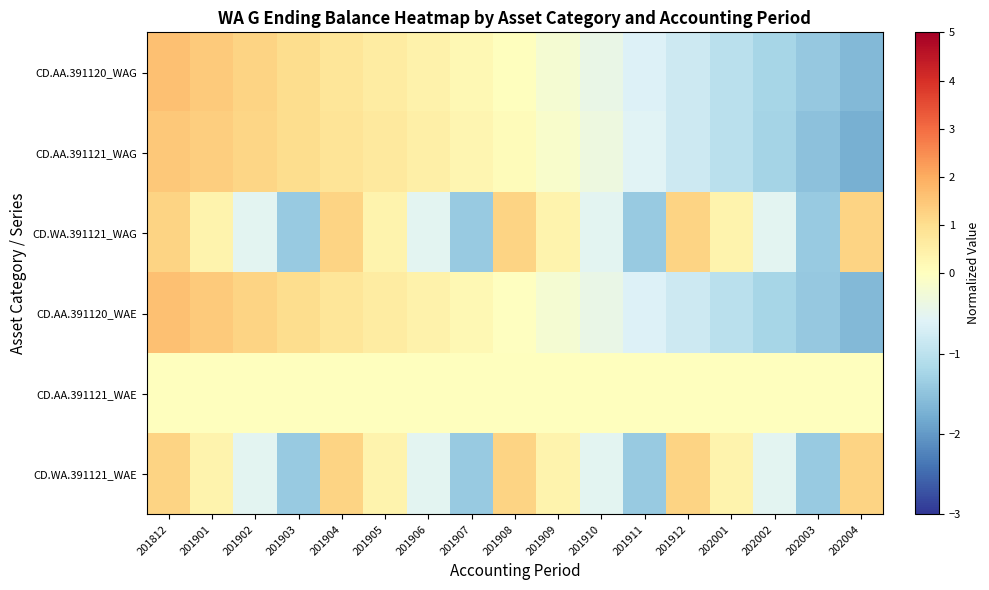

At 202003, list the series in order from largest to smallest.

CD.AA.391121_WAE, CD.WA.391121_WAE, CD.WA.391121_WAG, CD.AA.391120_WAE, CD.AA.391120_WAG, CD.AA.391121_WAG